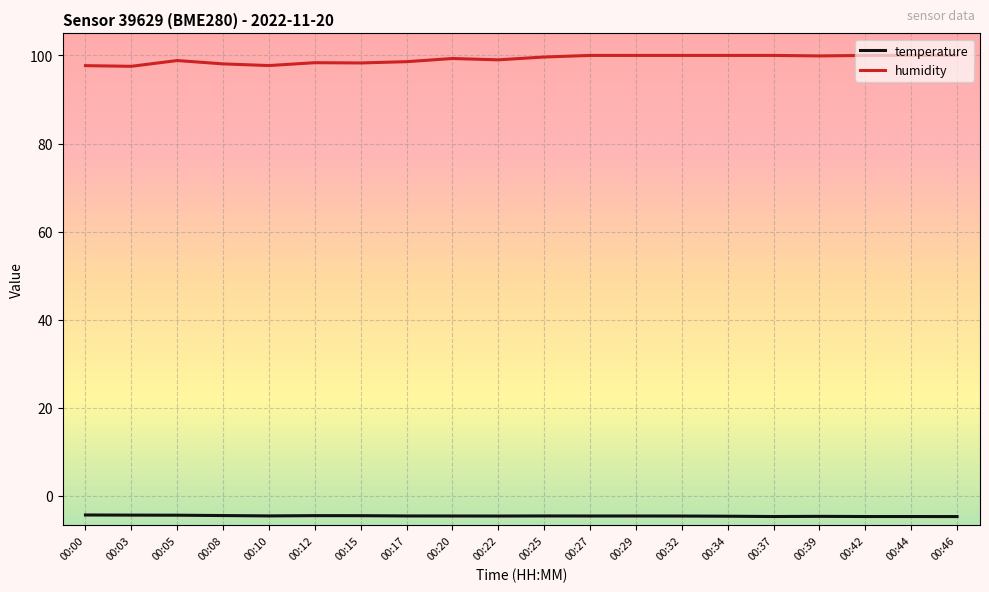

What is the total value across all series at 00:37?

95.3